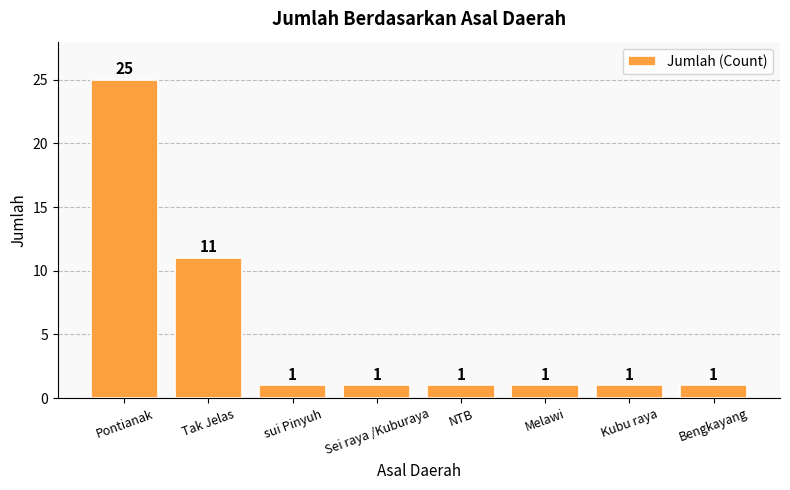

What is the label of the 2nd bar from the right?

Kubu raya